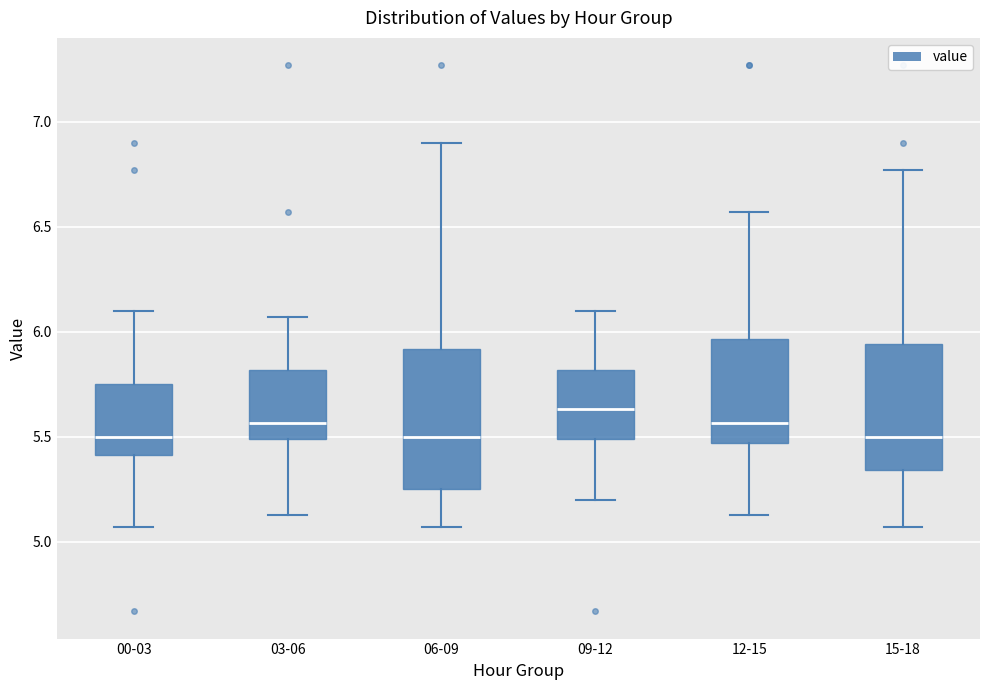

Reading left to right, read every box against the y-axis: the position of its median line, the range the box covers, and the ends of its whiskers. The values are not printed on the chart, so give them approximately, as read against the axis.

00-03: median 5.50, box 5.40 to 5.75, whiskers 5.05 to 6.10
03-06: median 5.55, box 5.50 to 5.80, whiskers 5.15 to 6.05
06-09: median 5.50, box 5.25 to 5.90, whiskers 5.05 to 6.90
09-12: median 5.65, box 5.50 to 5.80, whiskers 5.20 to 6.10
12-15: median 5.55, box 5.45 to 5.95, whiskers 5.15 to 6.55
15-18: median 5.50, box 5.35 to 5.95, whiskers 5.05 to 6.75